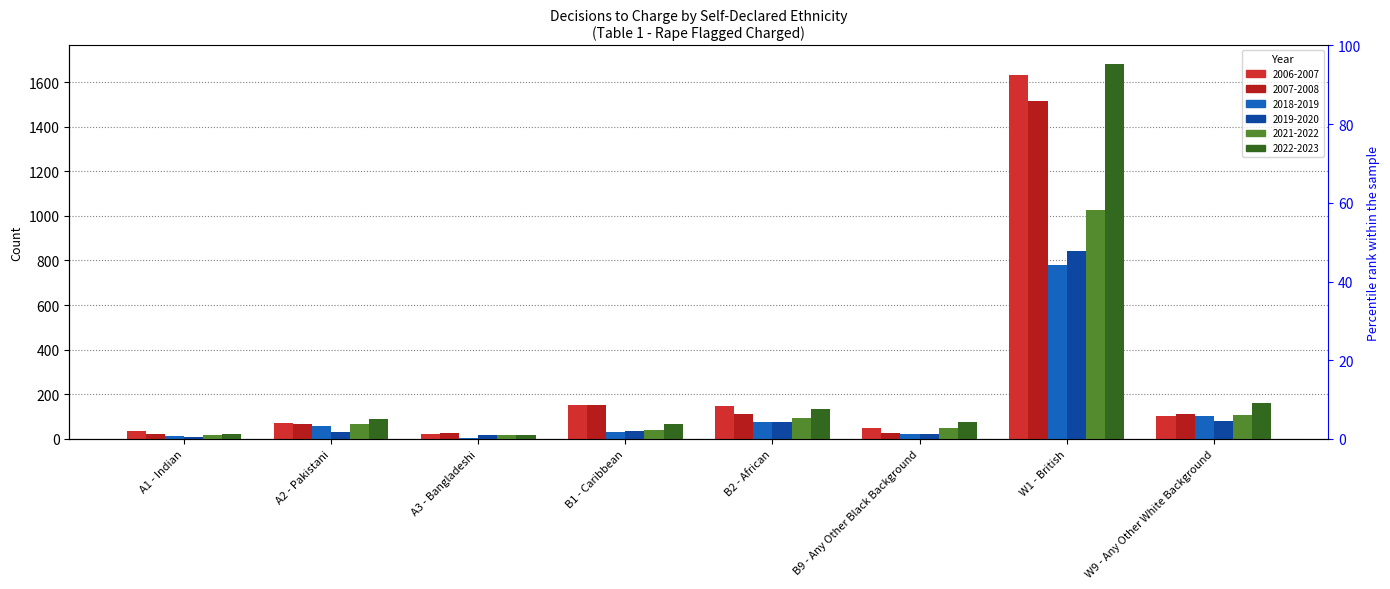

Which series has the largest total across all categories?

2022-2023